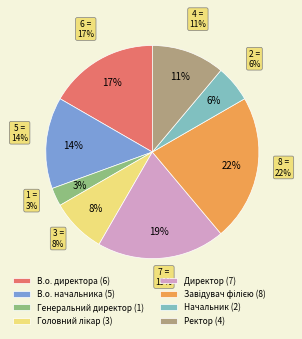

Count the number of slices in the pie.

8